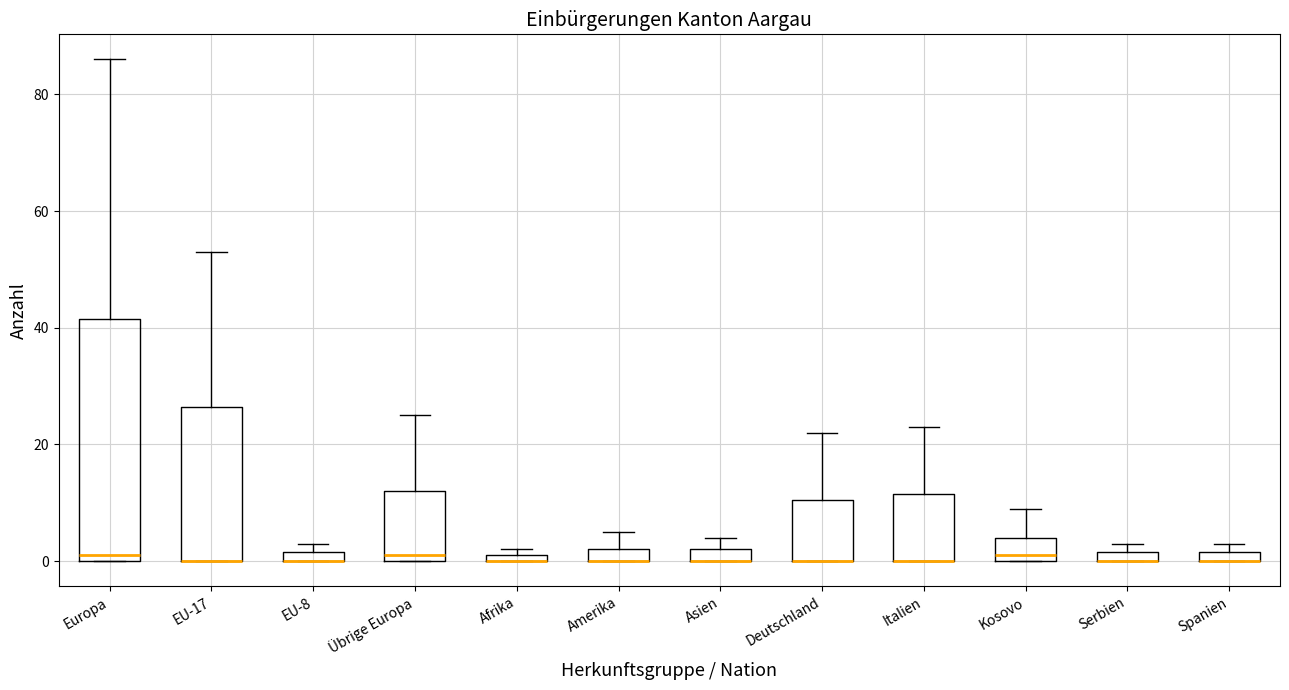

Which box is the tallest, from its lower edge to its upper edge?

Europa